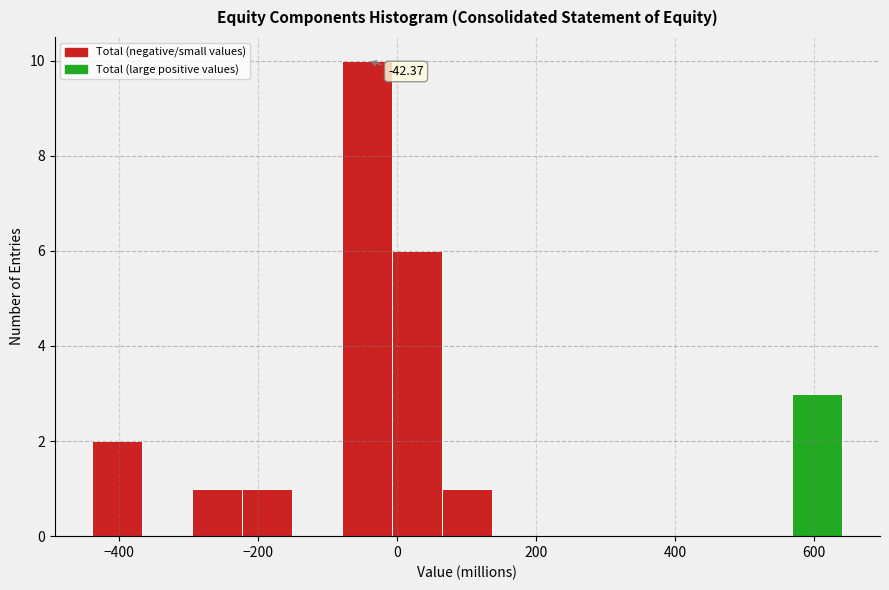

Around what value on the x-axis is the tallest bar? Give the approximate position of its centre, as read against the axis.

-40